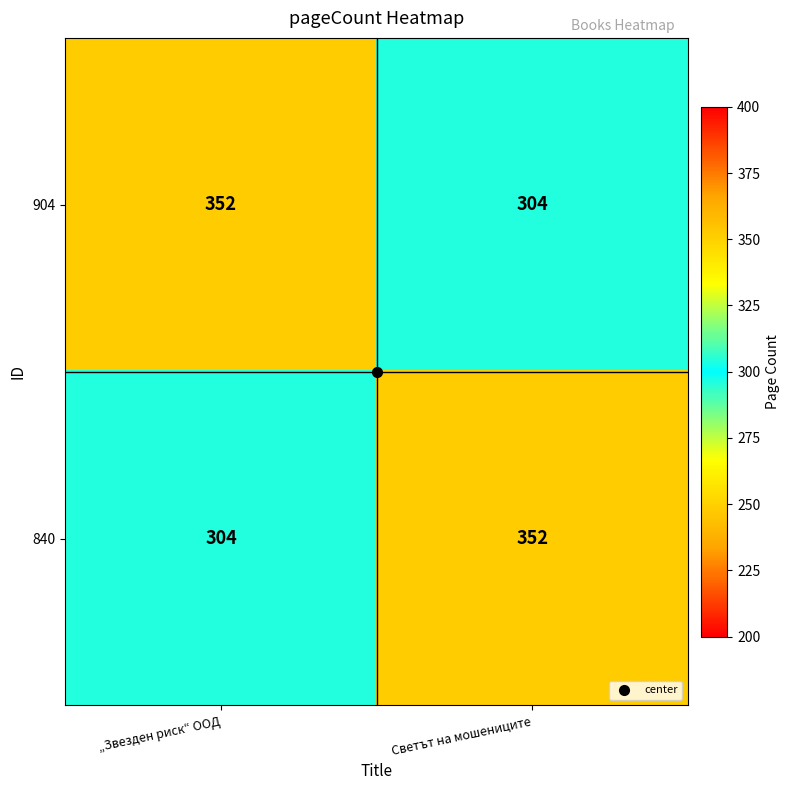

At Светът на мошениците, list the series in order from smallest to largest.

904, 840